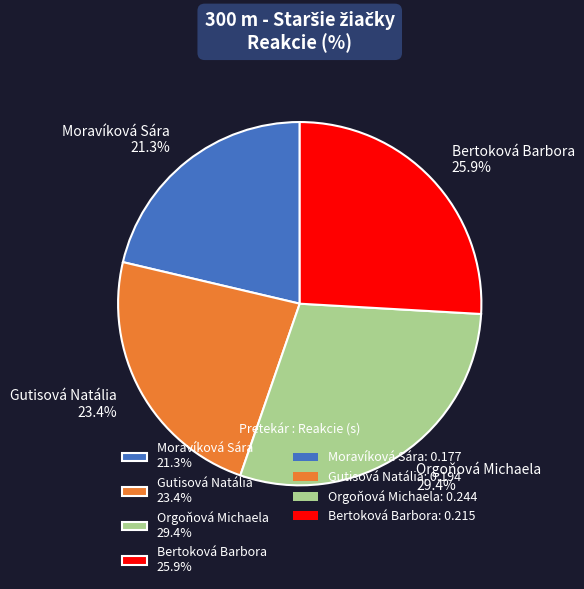

Is there any slice that represents more than half of the pie?

No